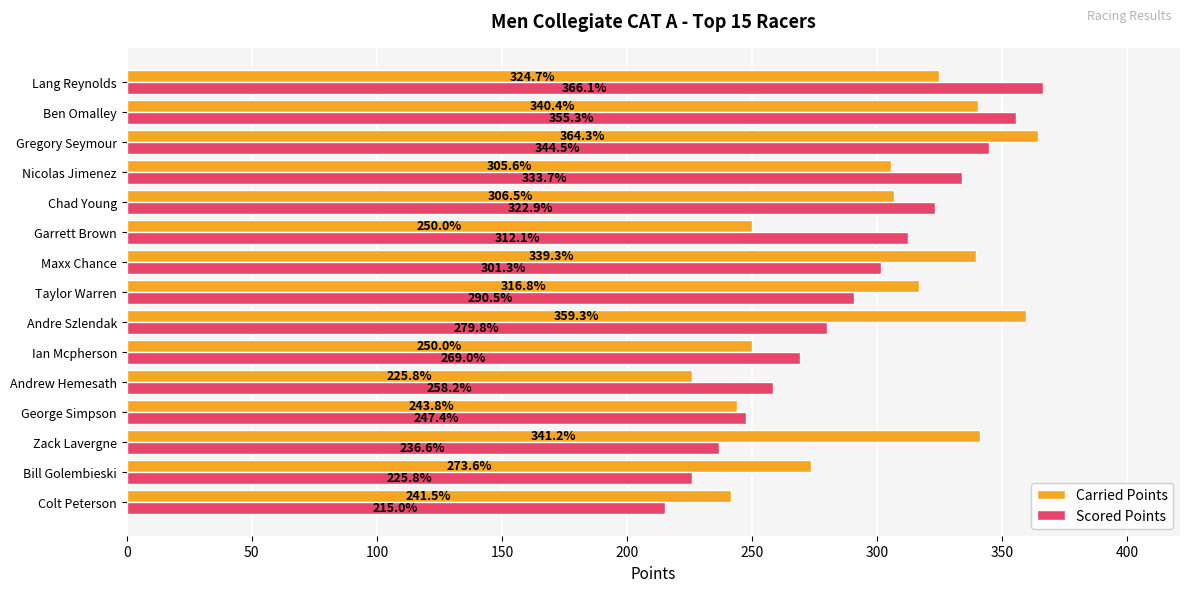

What is the spread (max minus min) of values at Andrew Hemesath?

32.4